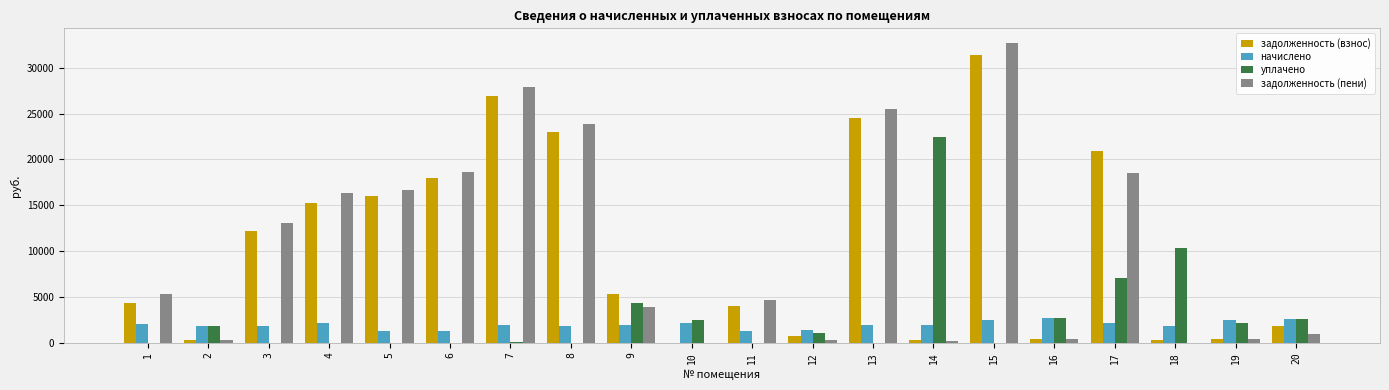

What is the total value across all series at 13?

51960.3